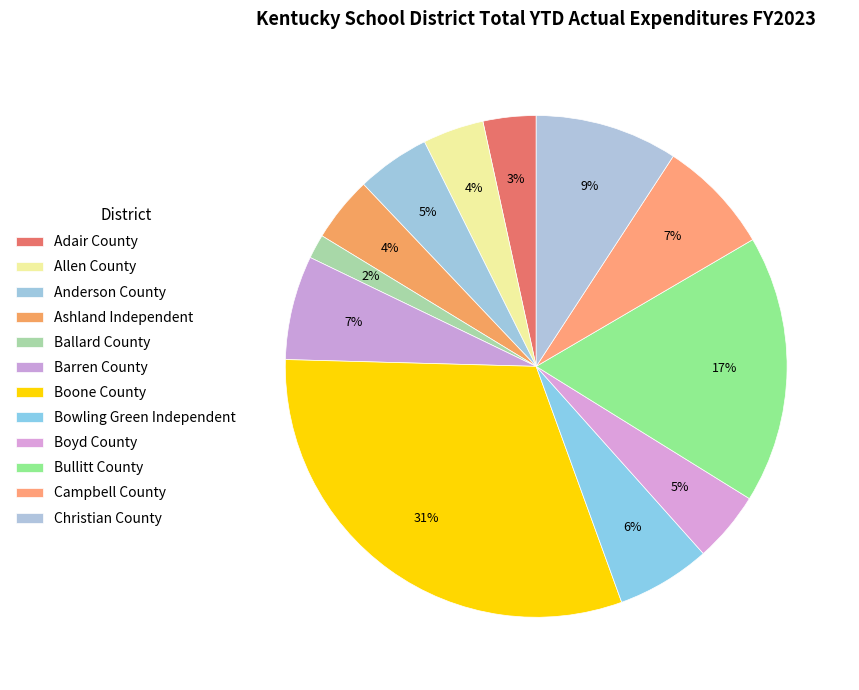

How many slices are in this pie chart?

12